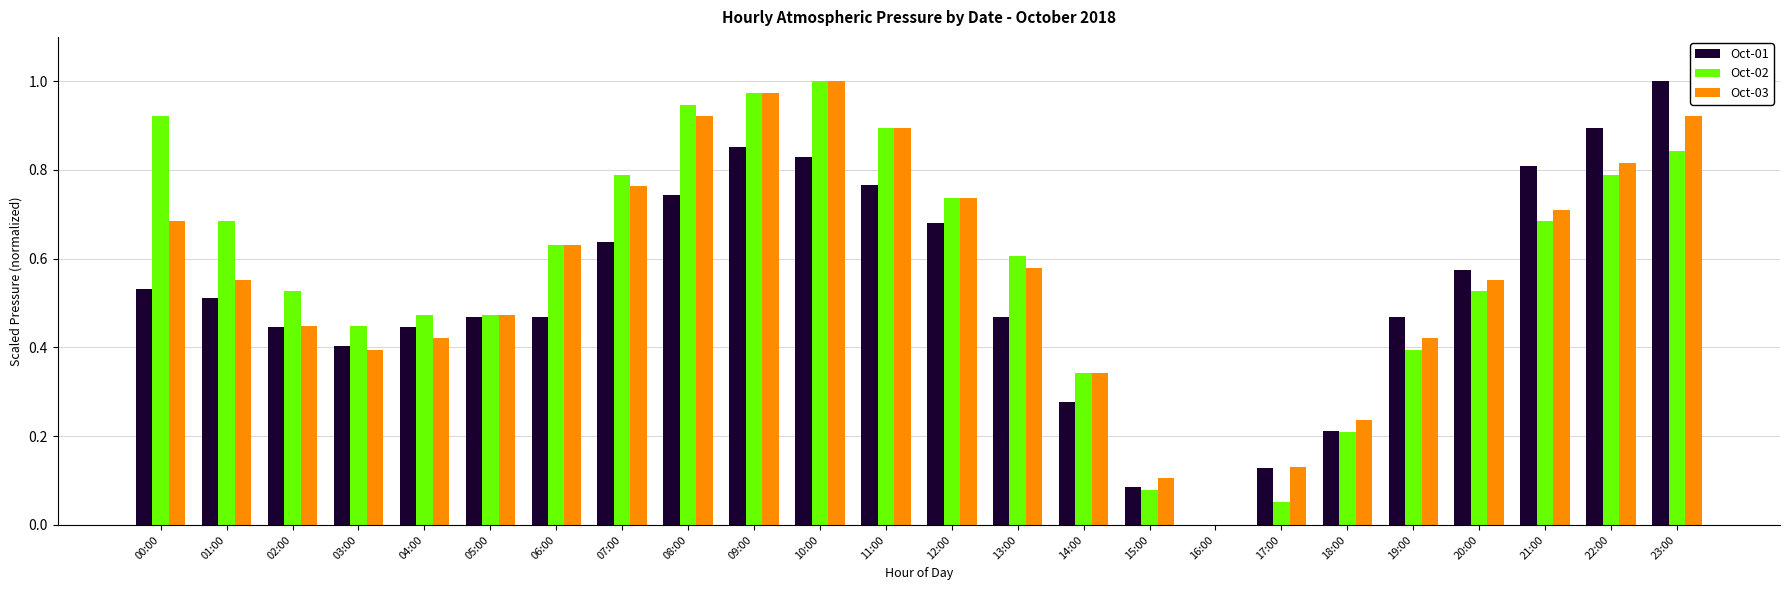

What is the sum of the Oct-01 values at 10:00 and 03:00?

1.2